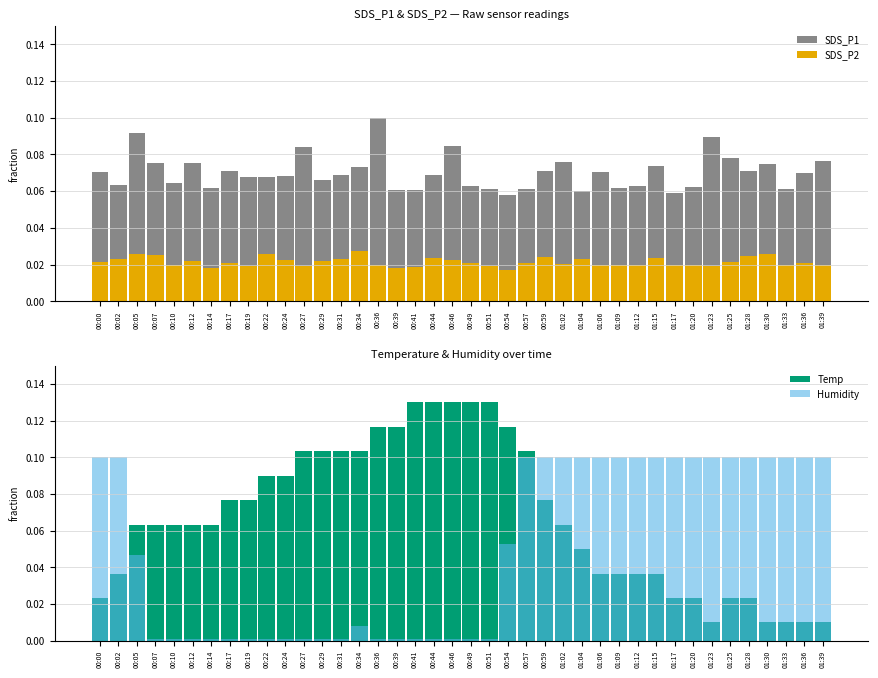

Is it true that Temp equals 0.2 at 00:57?

False